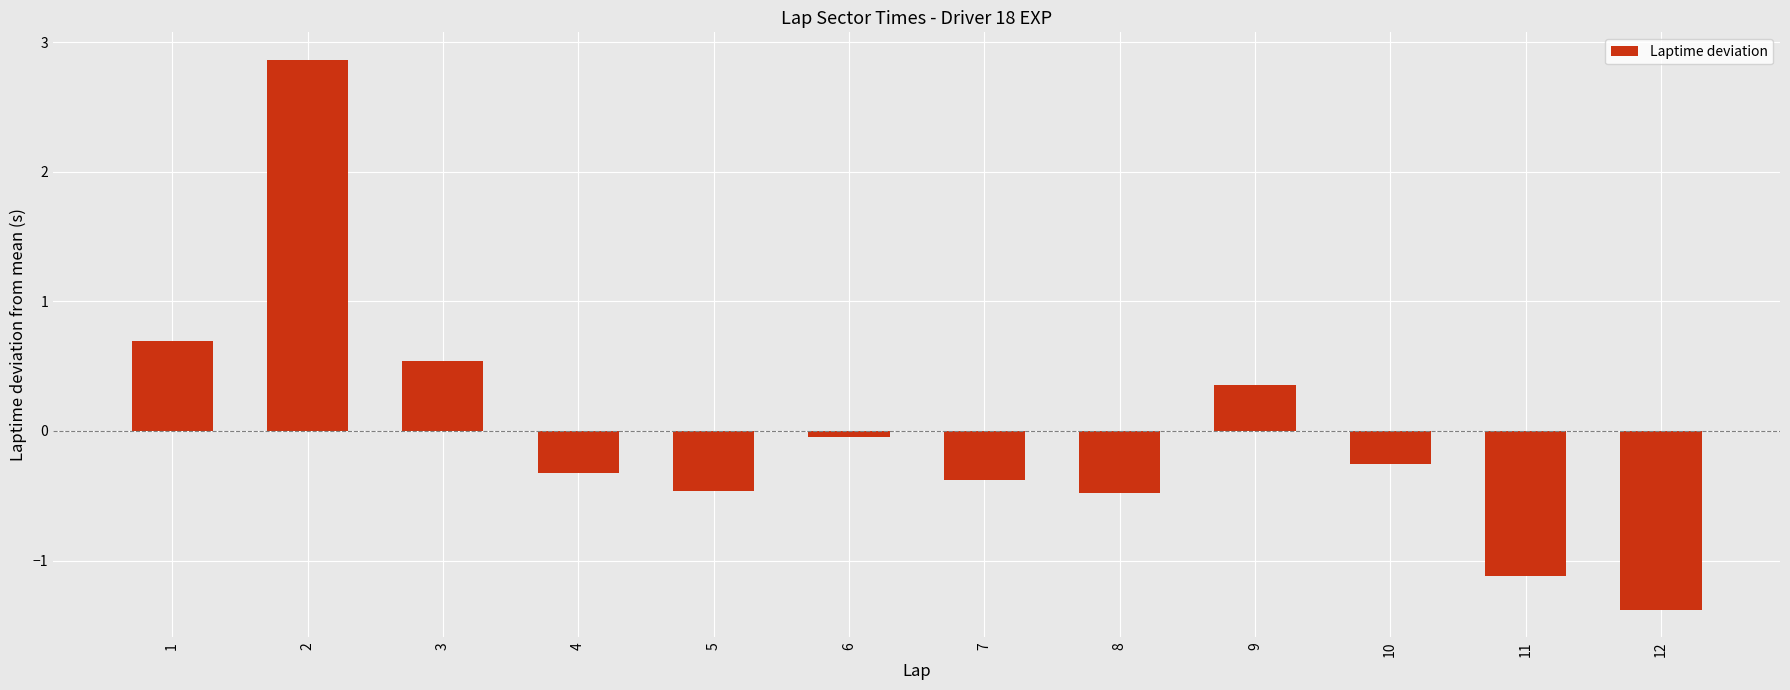

How many data points are less than 0?

8